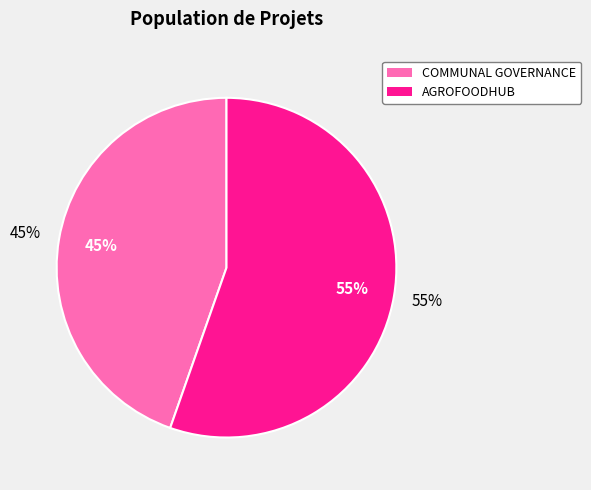

The COMMUNAL GOVERNANCE Operational Group slice represents 45% of the pie. True or false?

True